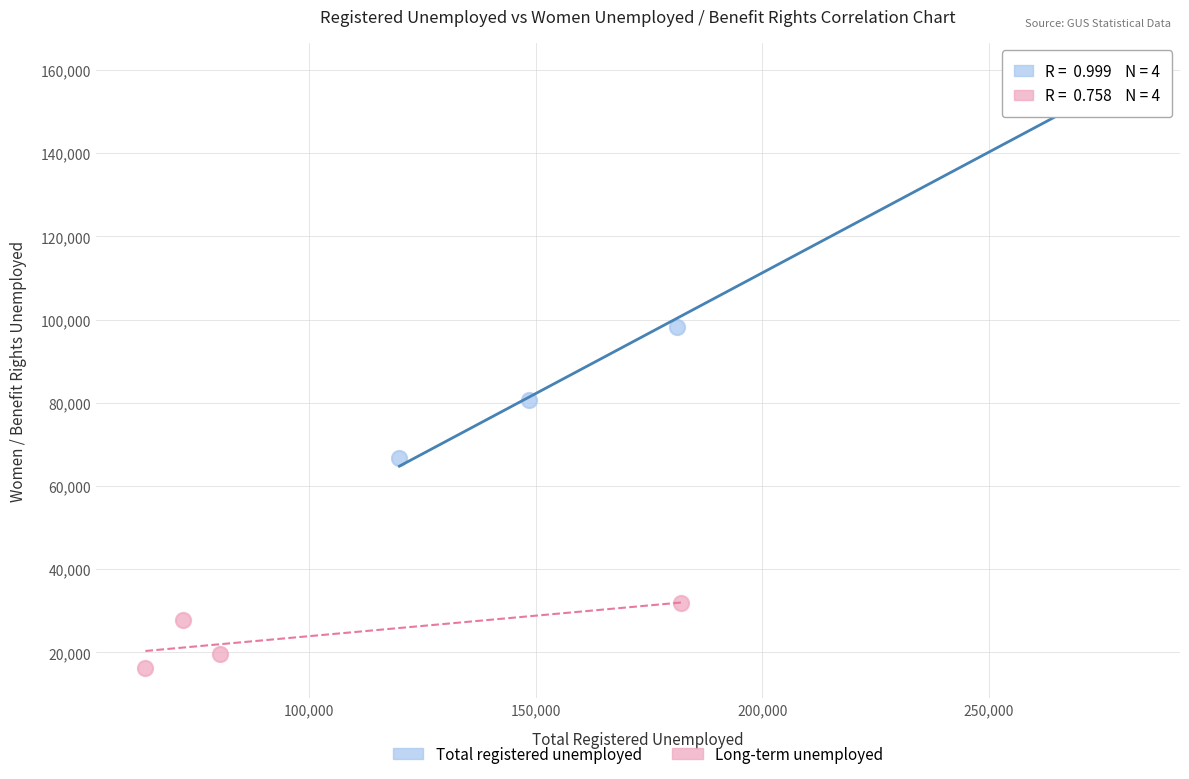

Which series reaches the minimum Y coordinate?

Long-term unemployed